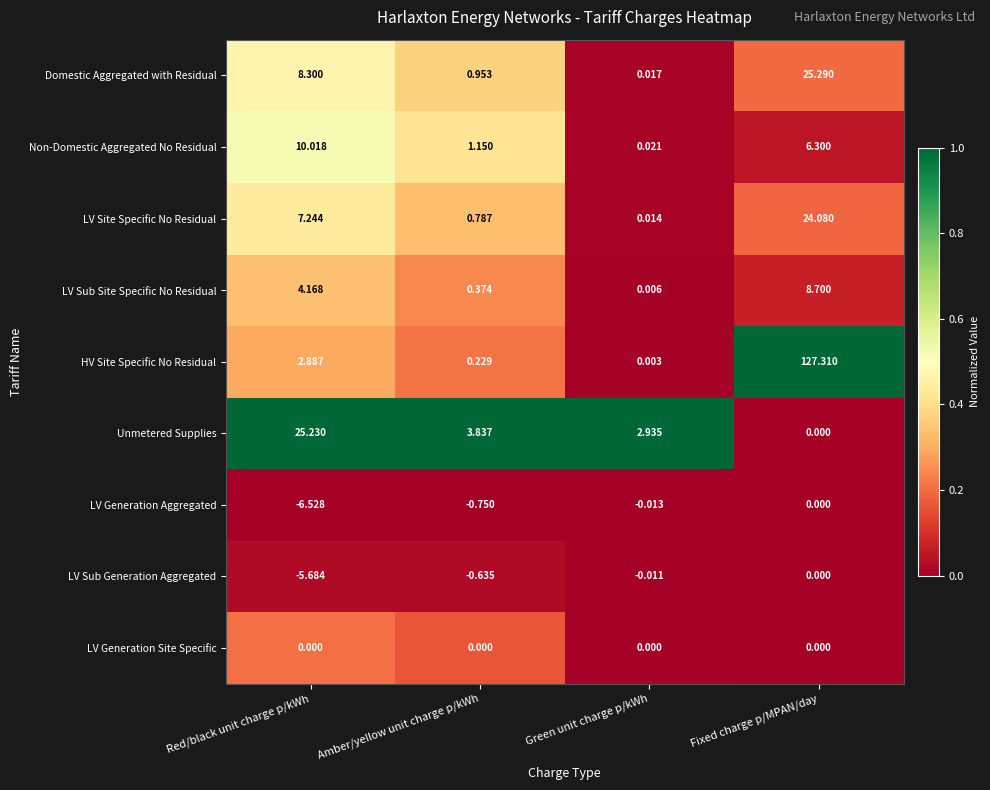

How many data points does each series have?

4